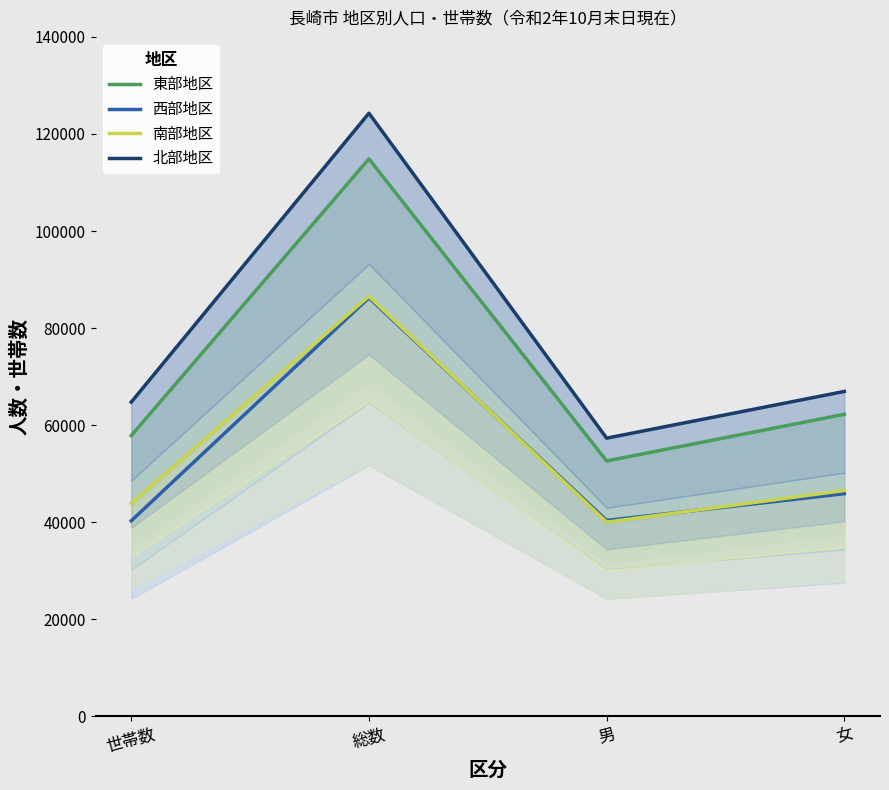

Is it true that 西部地区 equals 45881 at 女?

True